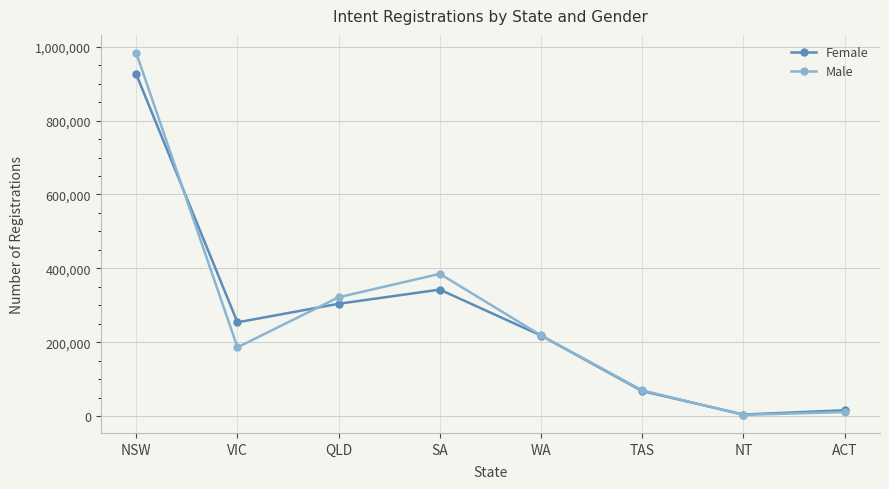

Which series has the largest range (max minus min)?

Male